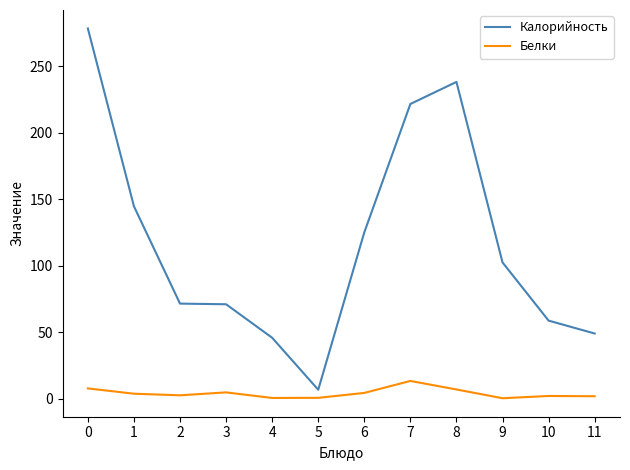

Is the value of Калорийность at 0 greater than the value of Белки at 0?

Yes